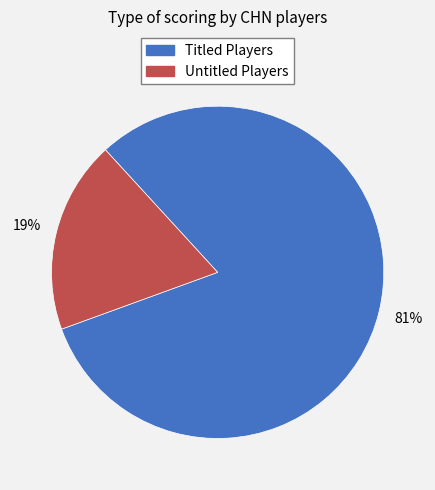

To the nearest percent, what is the difference between the largest and smallest slice percentages?

62%